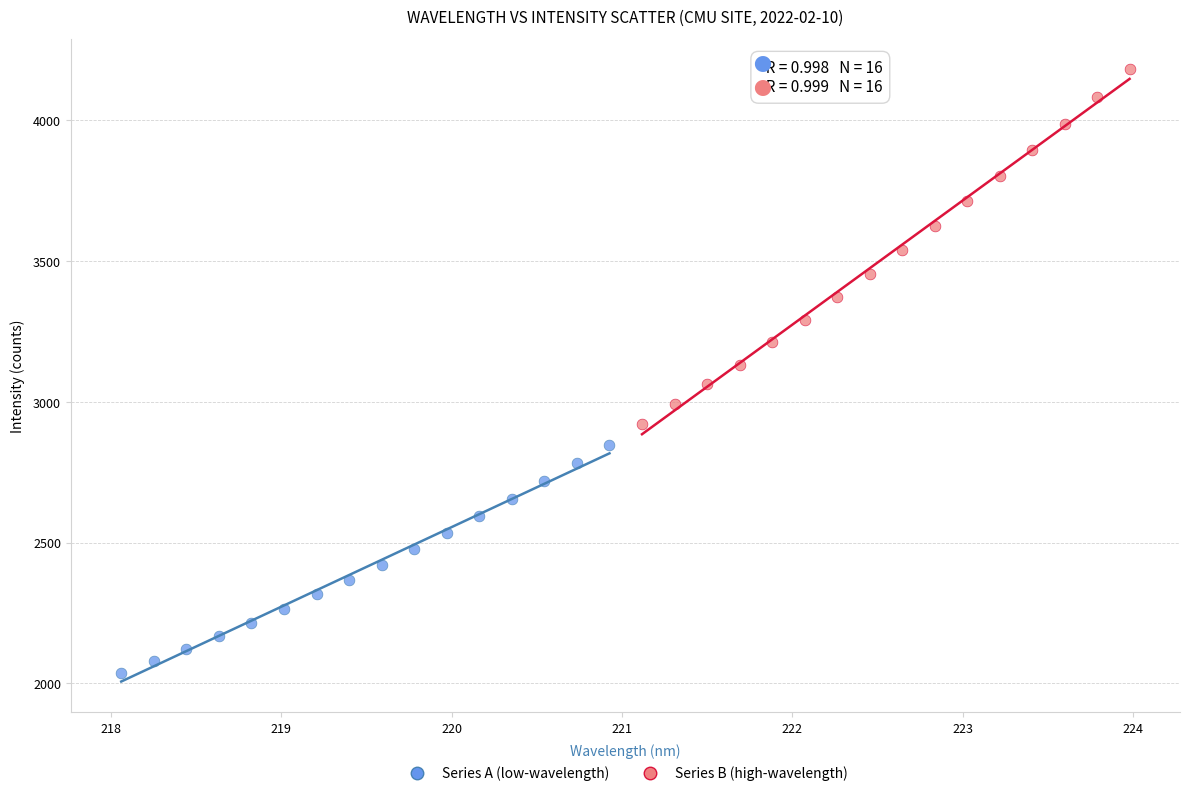

Which series contains the lowest Y value?

Series A (low-wavelength)